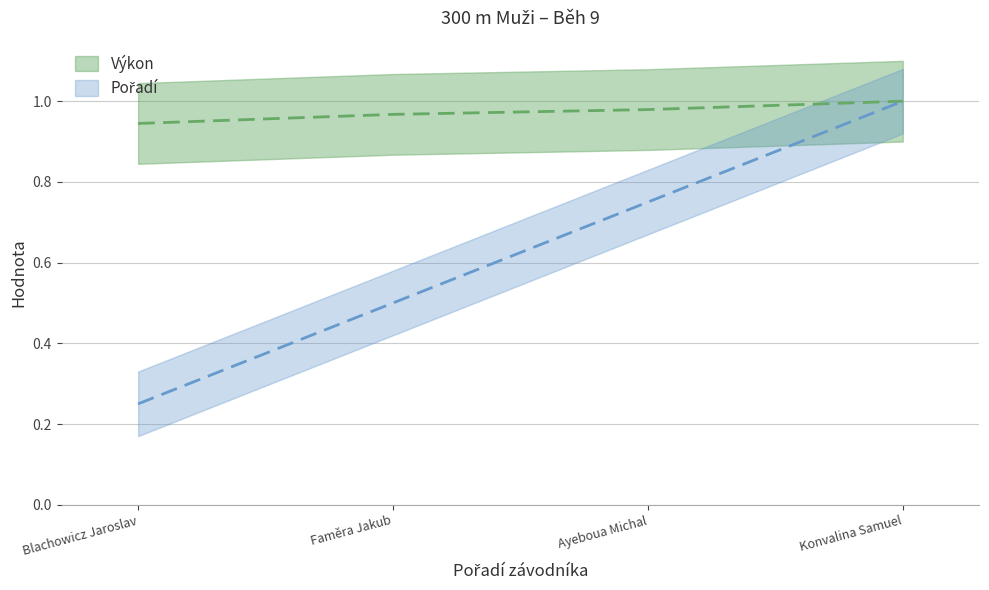

True or false: Výkon and Pořadí cross at least once.

False